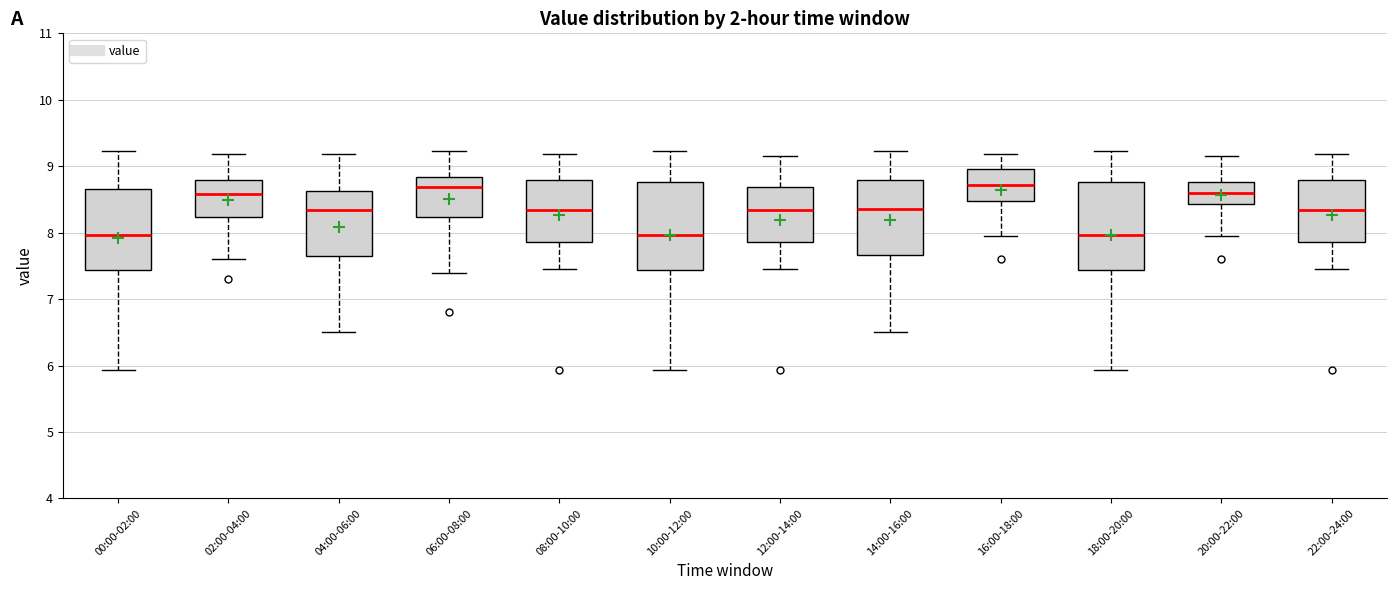

Reading left to right, transcribe this box plot: for each box, give where its median line is, the range the box spans, and where its two whiskers end, as read against the y-axis. The values are not printed on the chart, so give them approximately, as read against the axis.

00:00-02:00: median 8.0, box 7.4 to 8.7, whiskers 5.9 to 9.2
02:00-04:00: median 8.6, box 8.2 to 8.8, whiskers 7.6 to 9.2
04:00-06:00: median 8.3, box 7.6 to 8.6, whiskers 6.5 to 9.2
06:00-08:00: median 8.7, box 8.2 to 8.8, whiskers 7.4 to 9.2
08:00-10:00: median 8.3, box 7.9 to 8.8, whiskers 7.5 to 9.2
10:00-12:00: median 8.0, box 7.4 to 8.8, whiskers 5.9 to 9.2
12:00-14:00: median 8.3, box 7.9 to 8.7, whiskers 7.5 to 9.2
14:00-16:00: median 8.4, box 7.7 to 8.8, whiskers 6.5 to 9.2
16:00-18:00: median 8.7, box 8.5 to 9.0, whiskers 8.0 to 9.2
18:00-20:00: median 8.0, box 7.4 to 8.8, whiskers 5.9 to 9.2
20:00-22:00: median 8.6, box 8.4 to 8.8, whiskers 8.0 to 9.2
22:00-24:00: median 8.3, box 7.9 to 8.8, whiskers 7.5 to 9.2